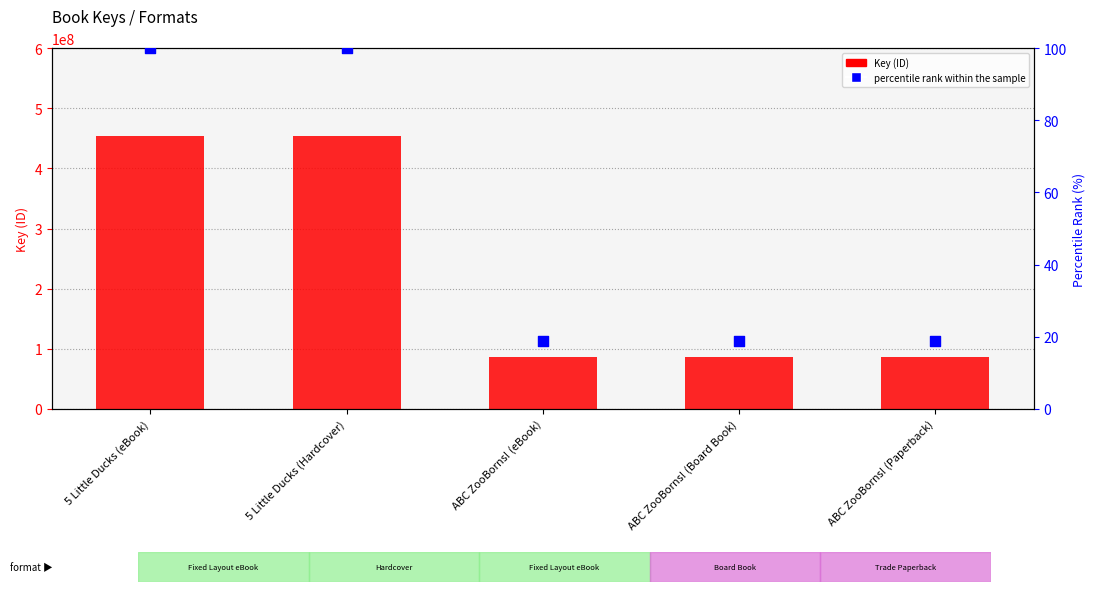

What are all the series names shown in the legend?

Key (ID), percentile rank within the sample